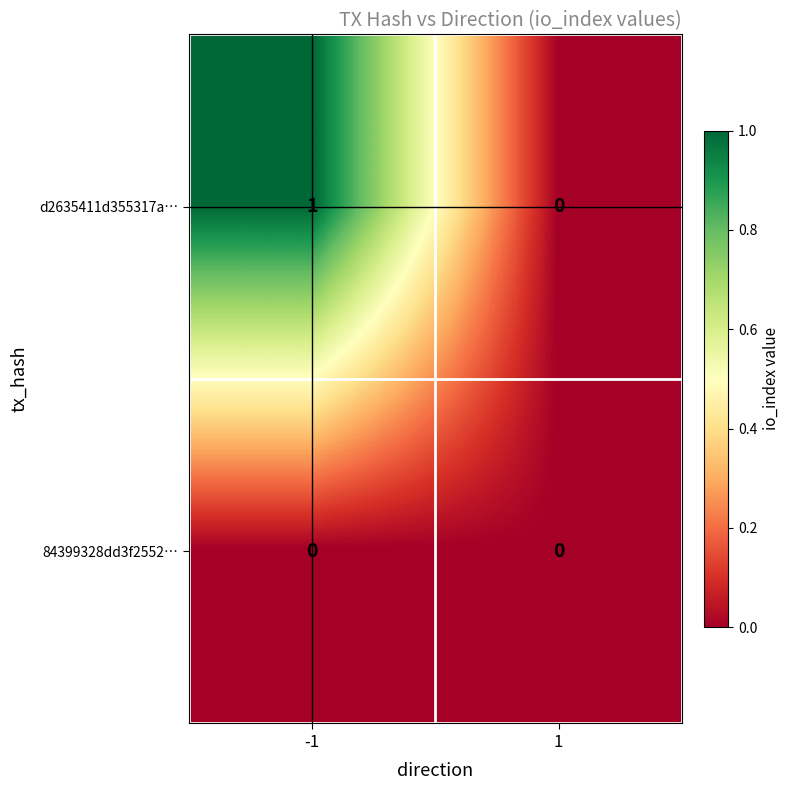

Which series has the largest total across all categories?

d2635411d355317a…